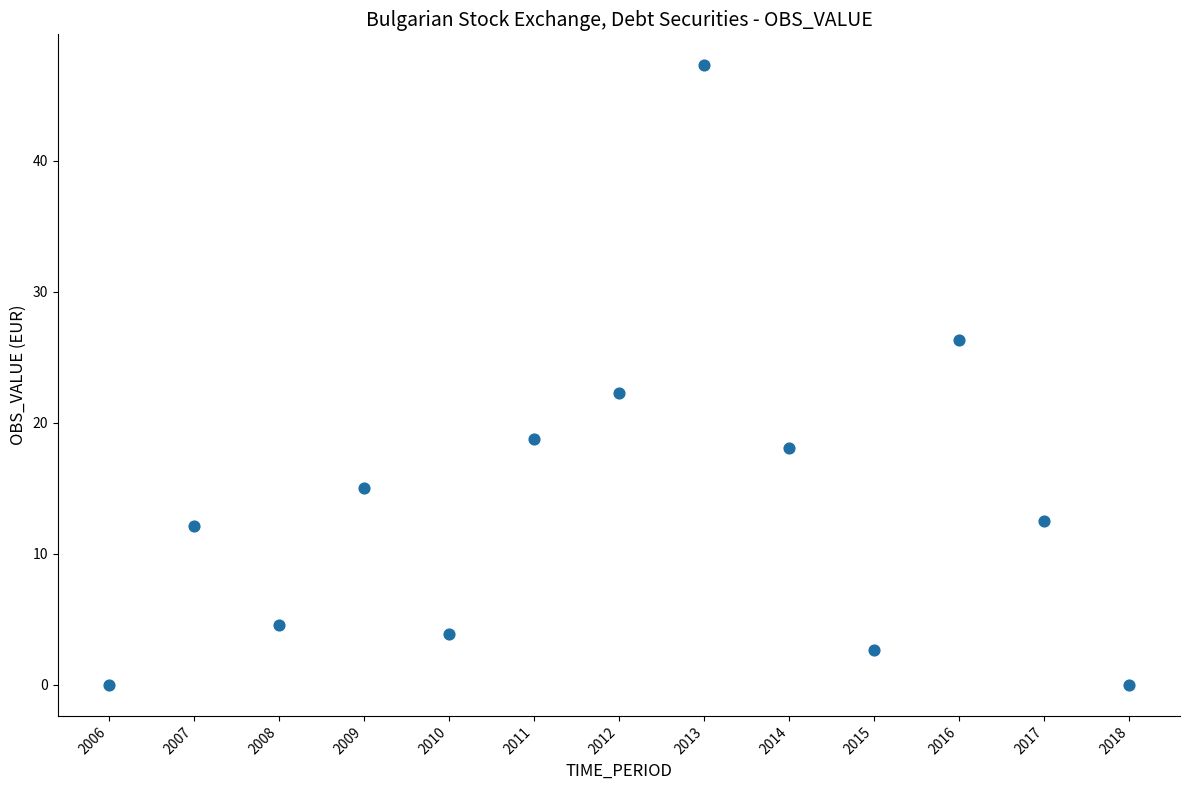

What Y value in the scatter plot is closest to 23?

22.3